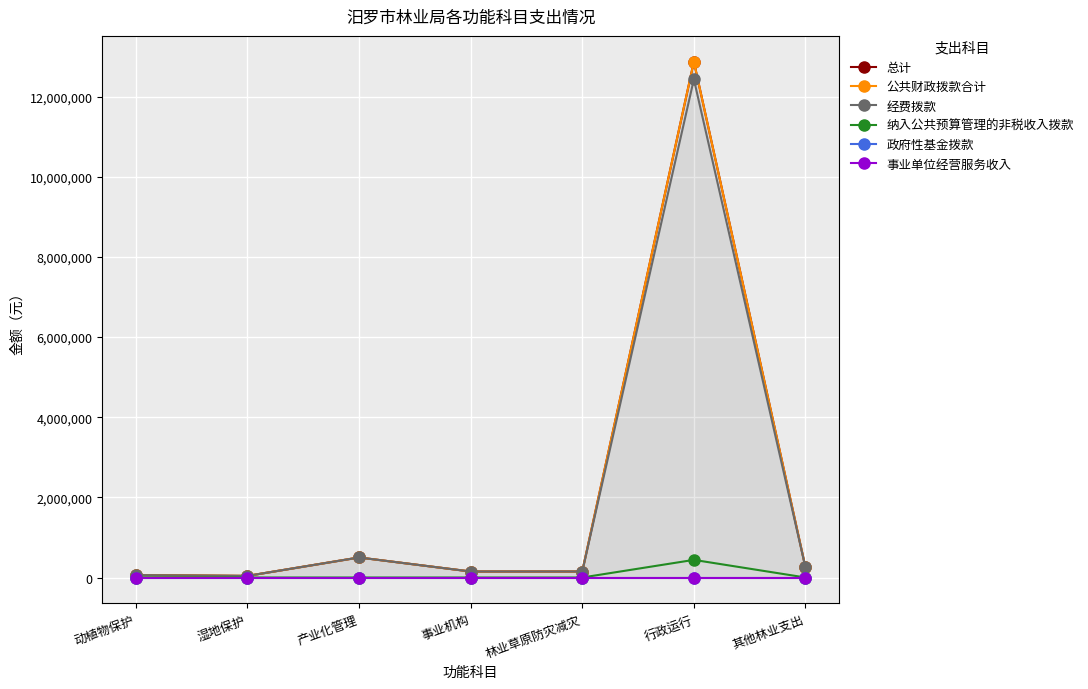

True or false: 事业单位经营服务收入 and 公共财政拨款合计 intersect in this chart.

False